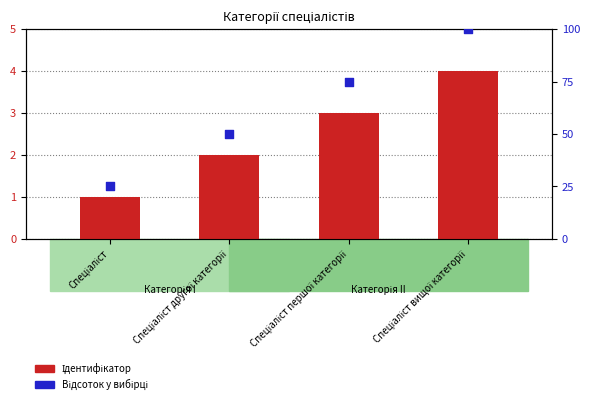

Which series has the widest spread of Y values?

Відсоток у вибірці